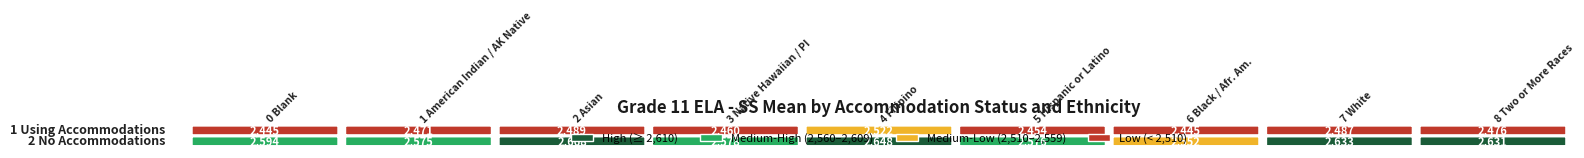

What is the total value across all series at 6 Black or African American?

4997